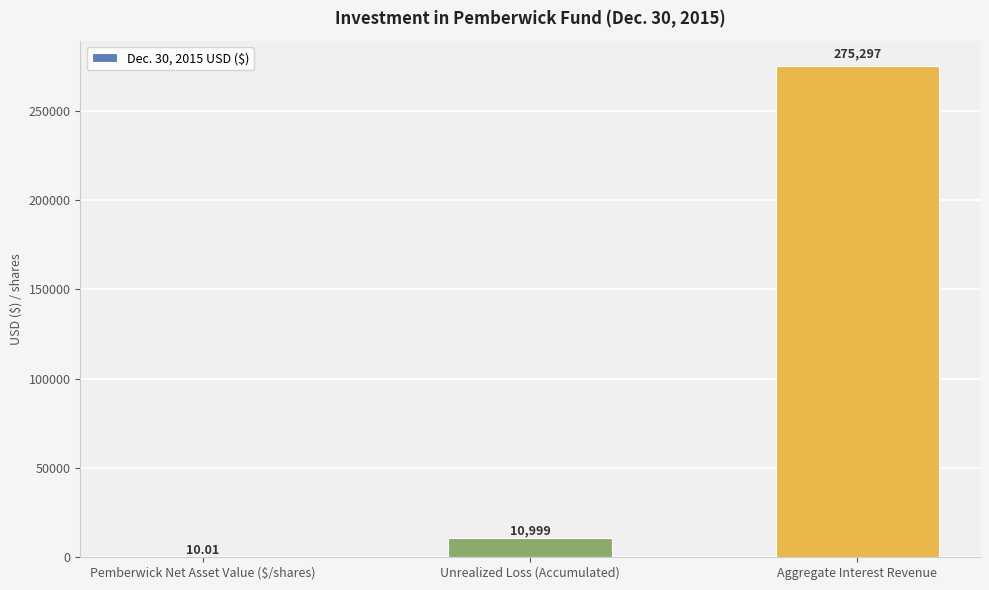

What is the sum of the values at Unrealized Loss (Accumulated) and Aggregate Interest Revenue?

286296.0